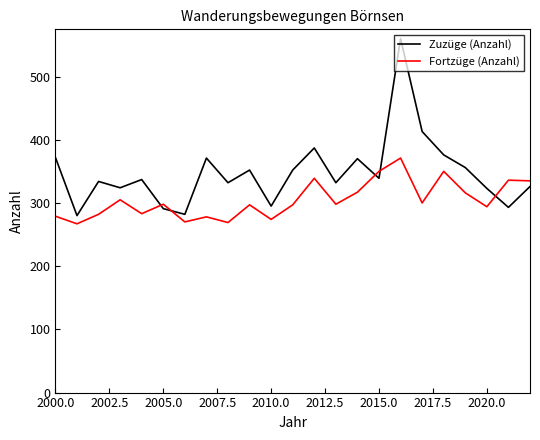

Rank the series by their average value, from lowest to highest.

Fortzüge (Anzahl), Zuzüge (Anzahl)